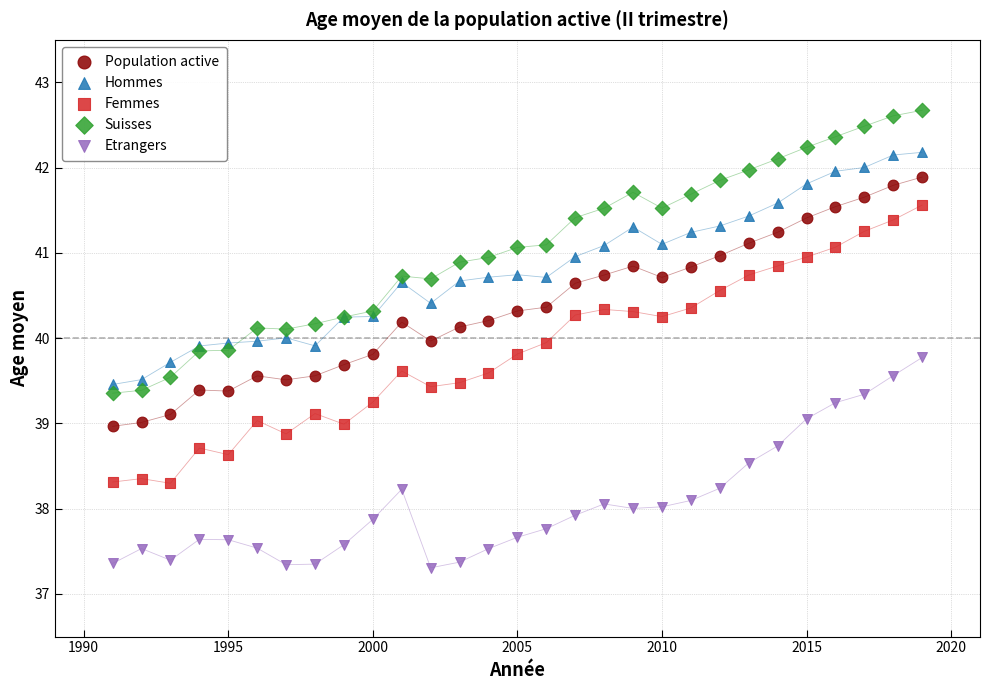

Which series reaches the maximum Y coordinate?

Suisses